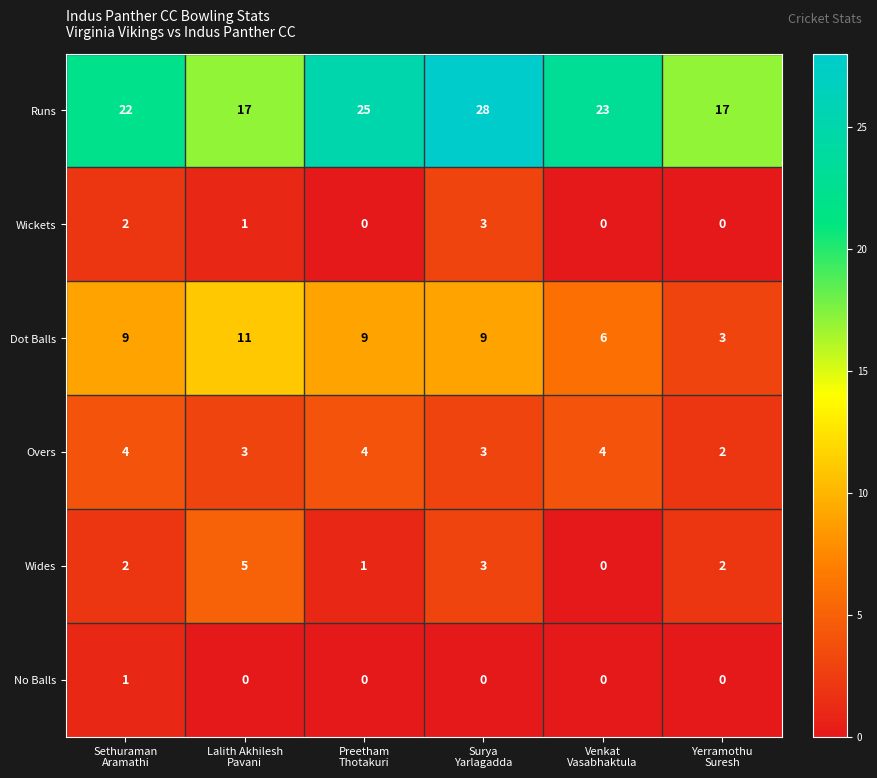

How many Wickets values are between 0 and 2?

5